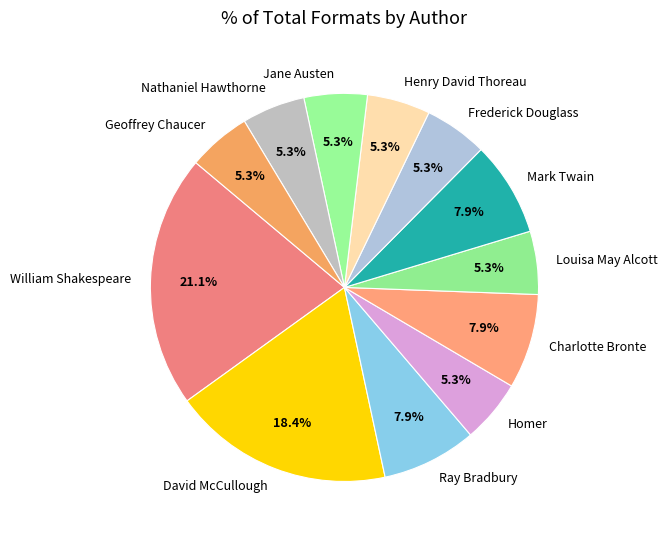

Is there a majority slice in this chart?

No